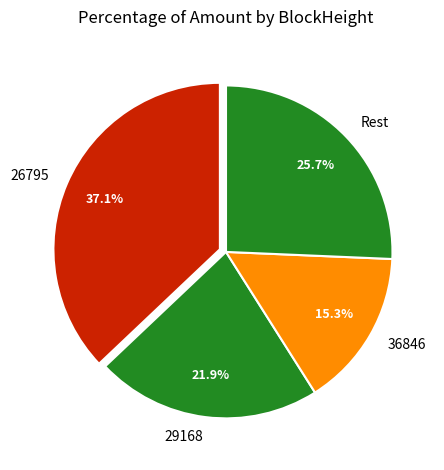

Which slice is the smallest?

36846